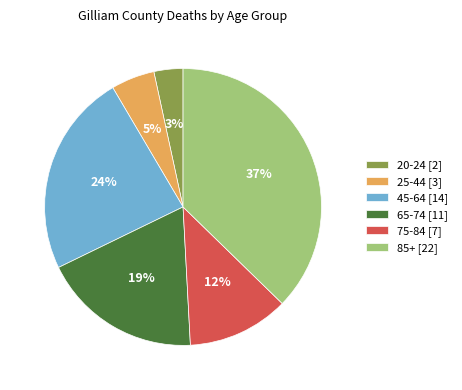

Does 75-84 account for over 50% of the chart?

No